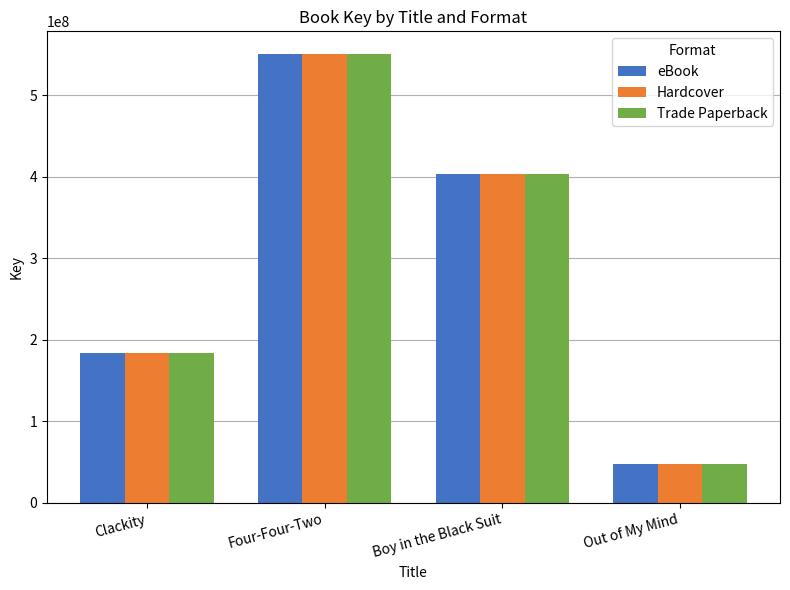

The value of Hardcover at Four-Four-Two is 550876005. True or false?

True